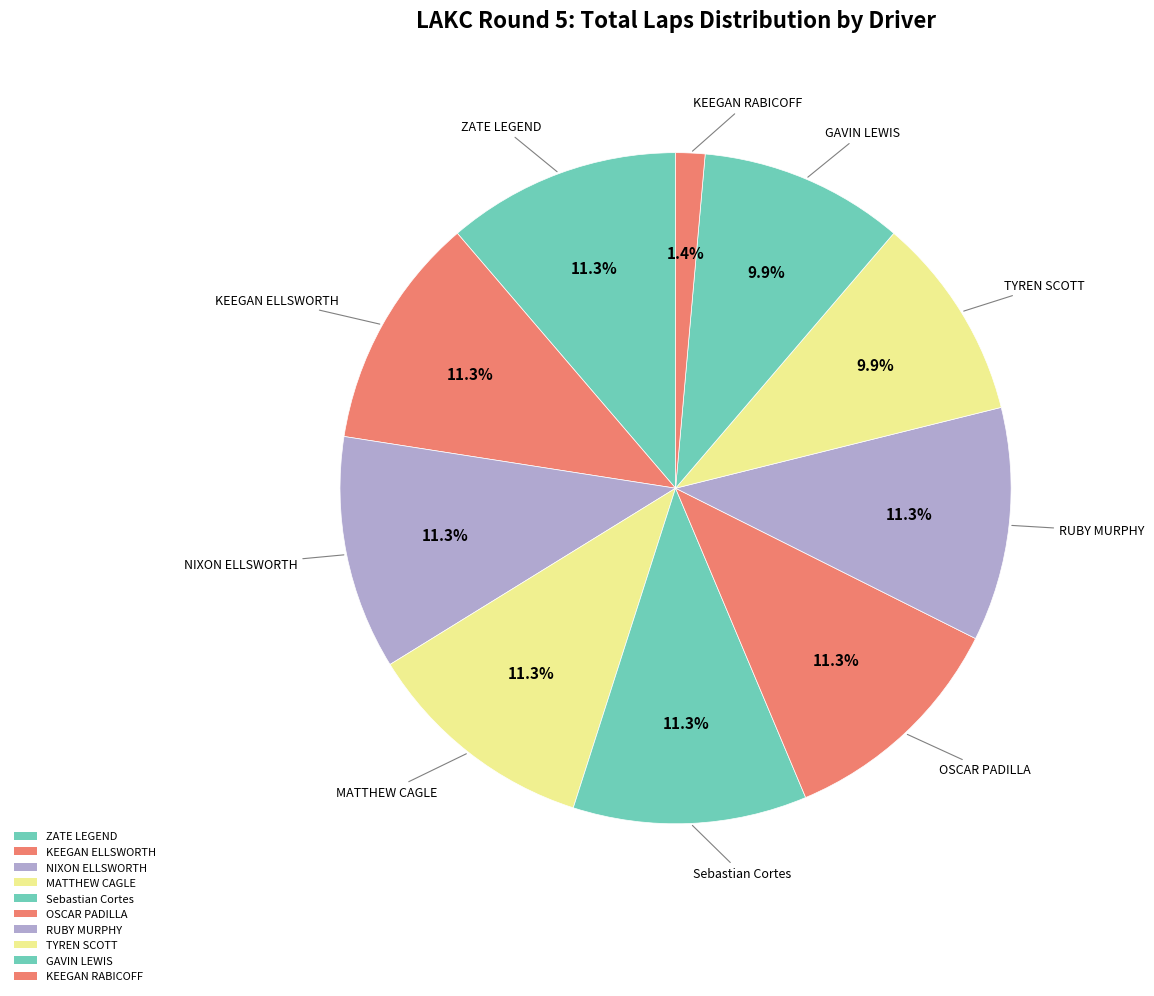

What is the largest slice in the pie chart?

ZATE LEGEND